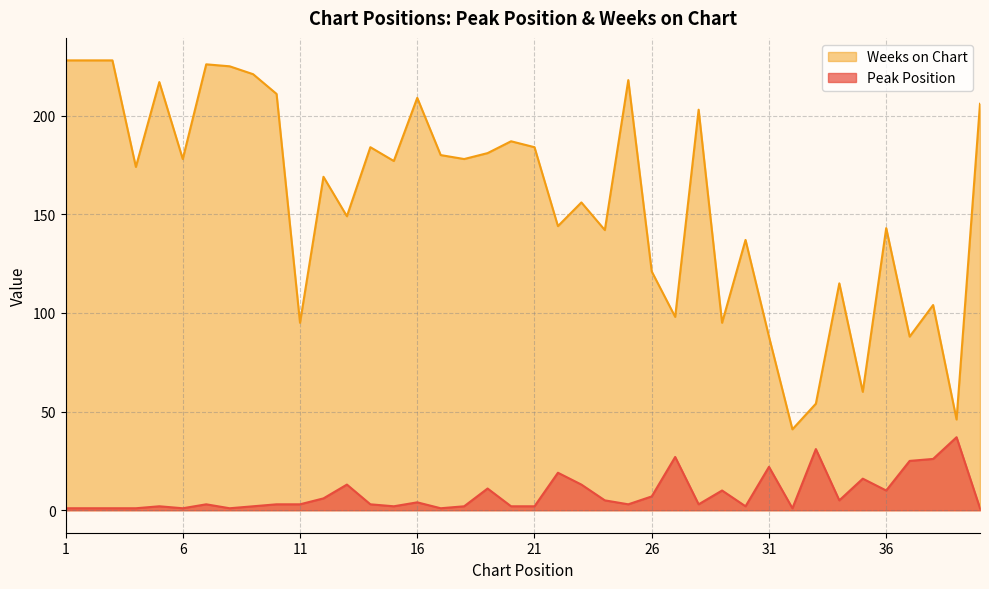

Which category has the highest value across all series?

1